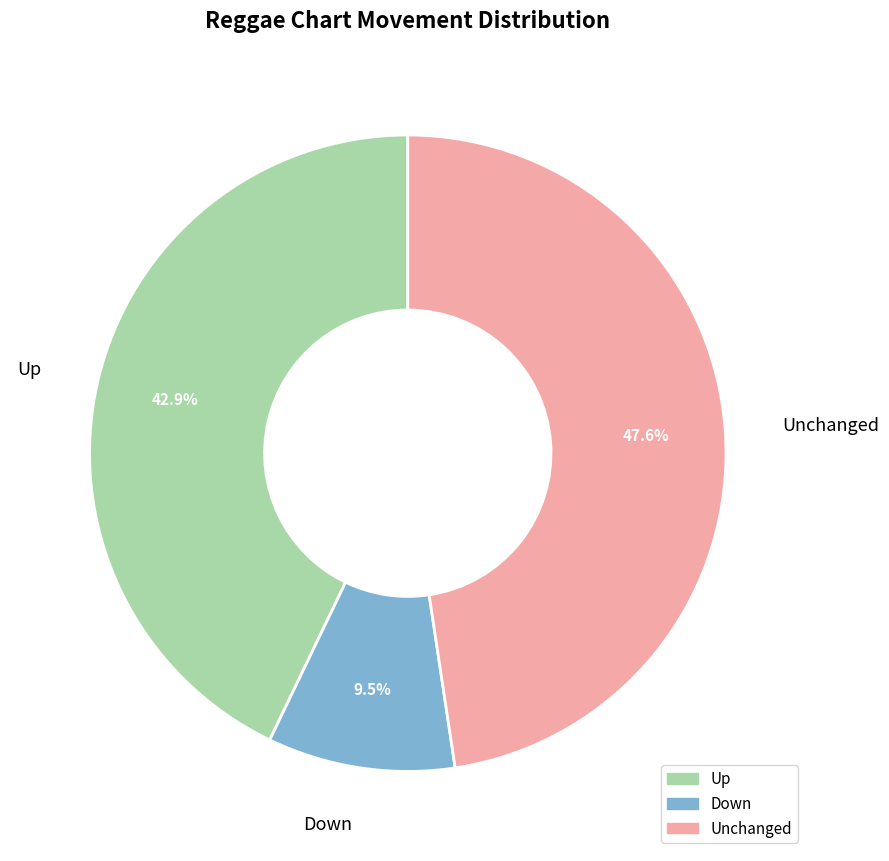

Does any single category account for the majority?

No